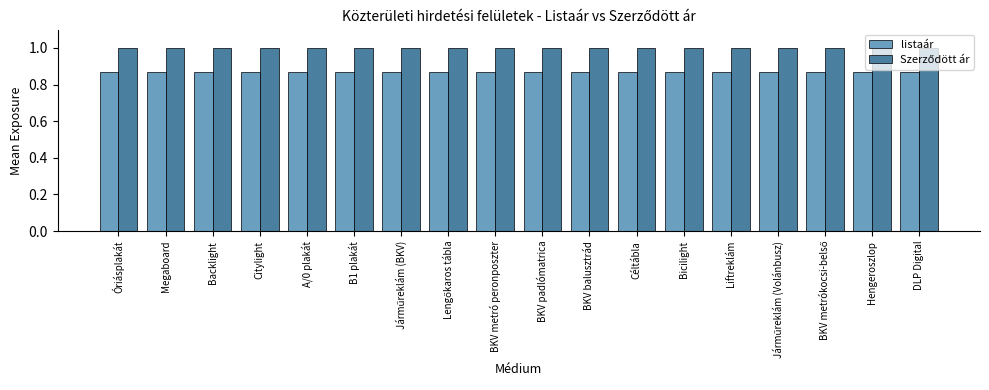

What is the spread (max minus min) of values at Céltábla?

0.1